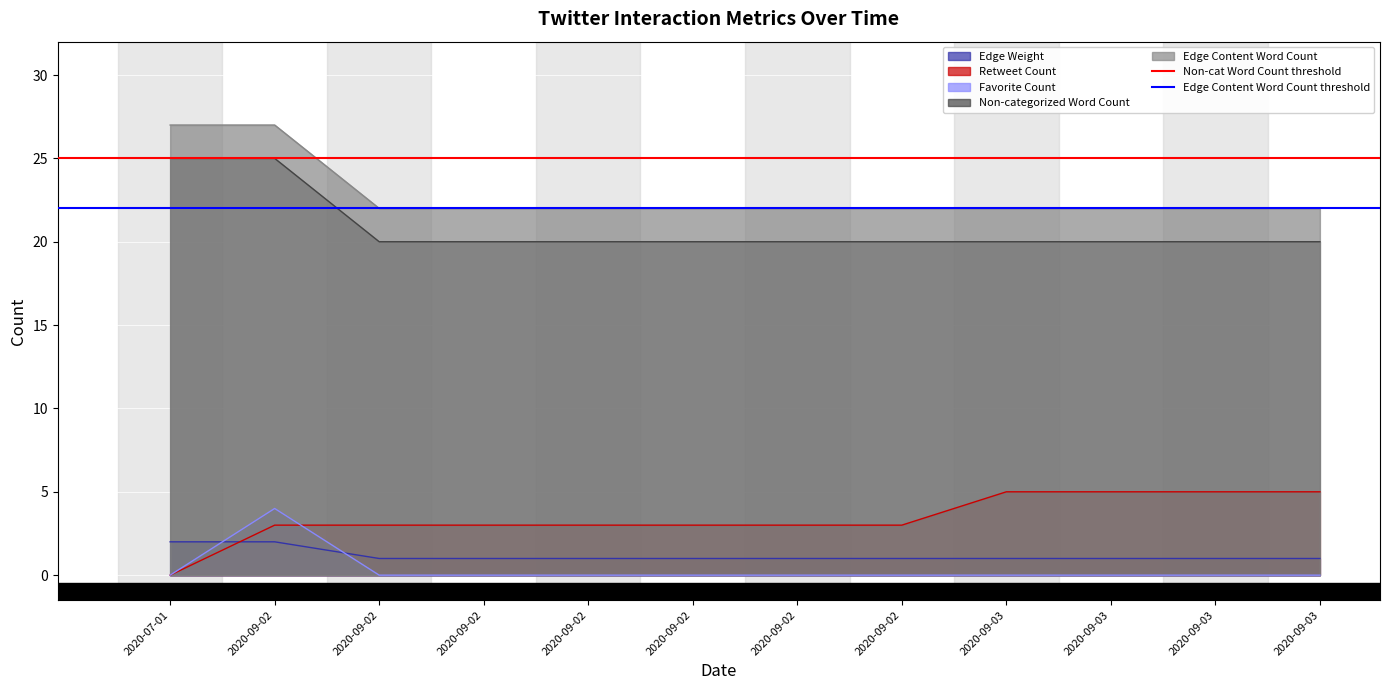

At which label is Non-cat Word Count threshold closest to 25?

2020-07-01